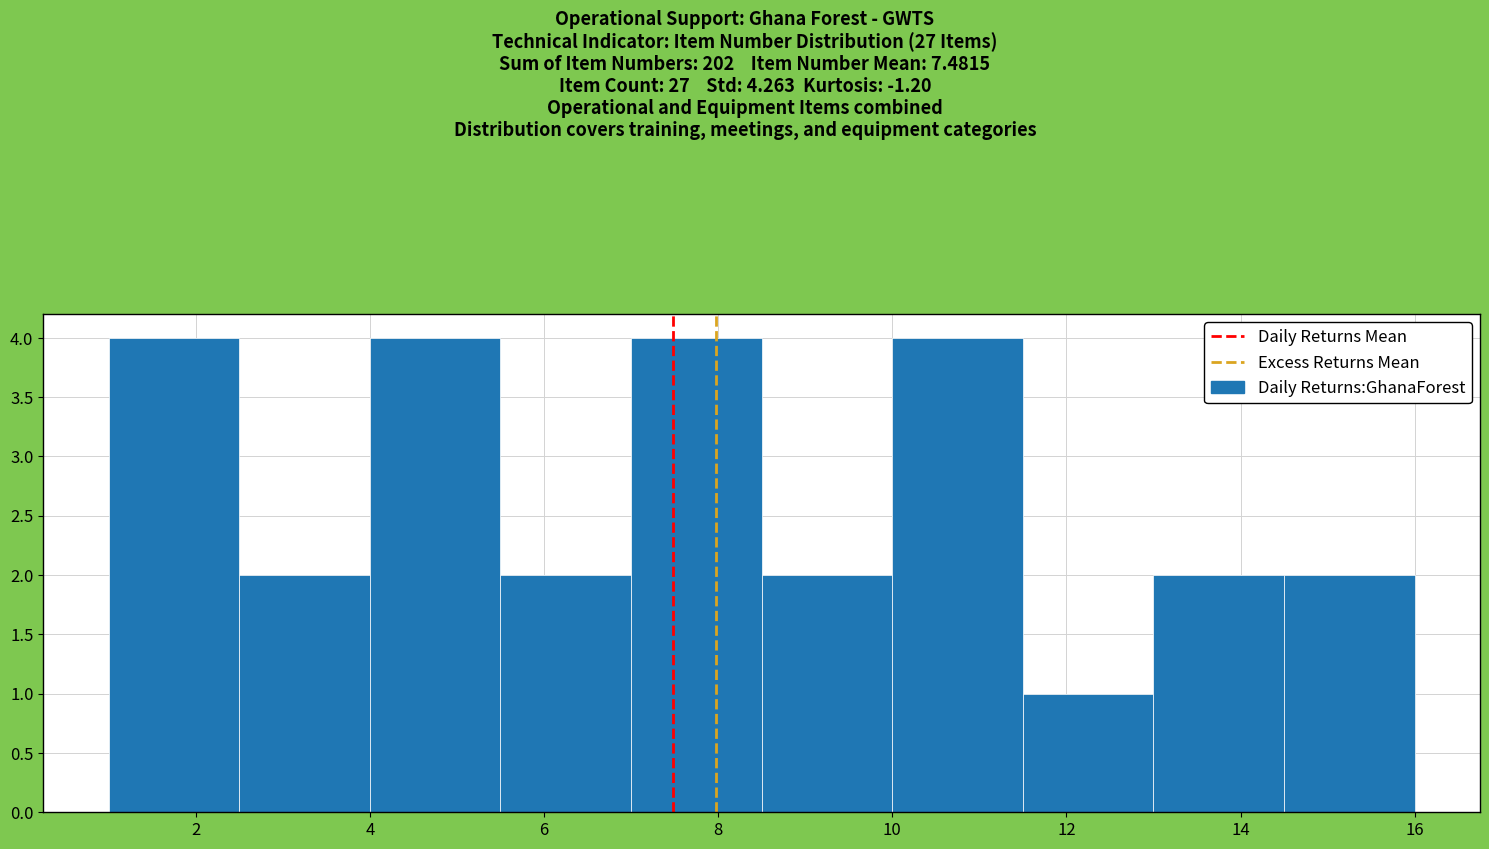

How tall is the bar that spans 5.5 to 7.0 on the x-axis? Neither the bar edges nor the heights are printed on the chart, so give them approximately, as read against the axes.

2